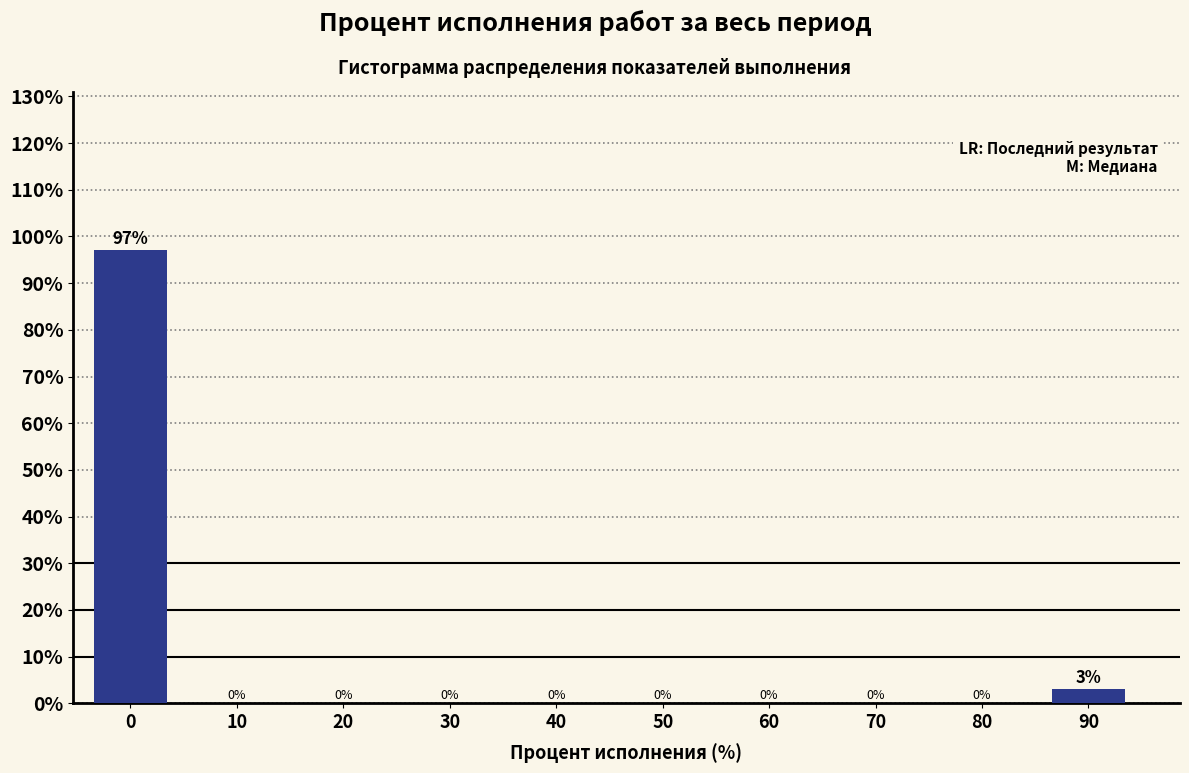

What is the sum of all values?

100.0